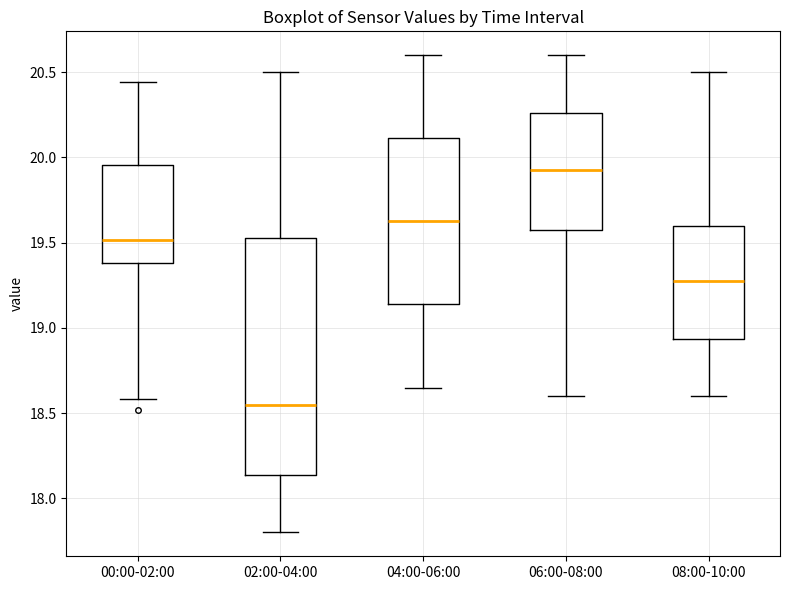

Where does the lower whisker of the box for 04:00-06:00 end on the y-axis? The values are not printed on the chart, so give them approximately, as read against the axis.

18.65